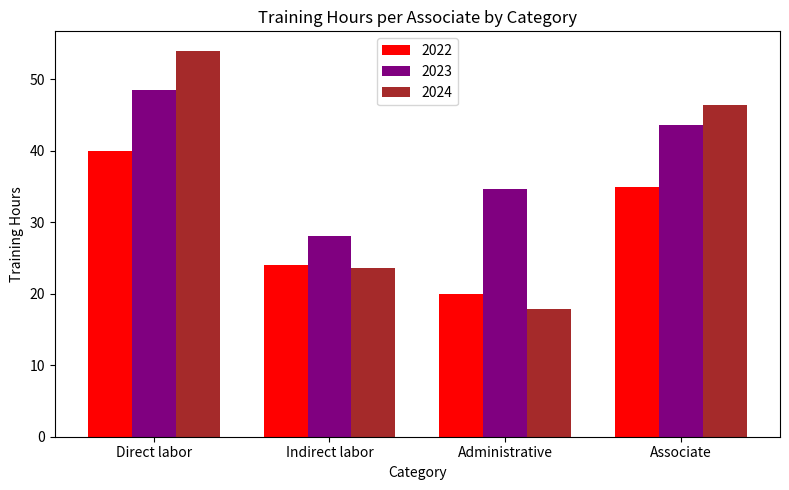

At which label does 2022 reach its peak?

Direct labor